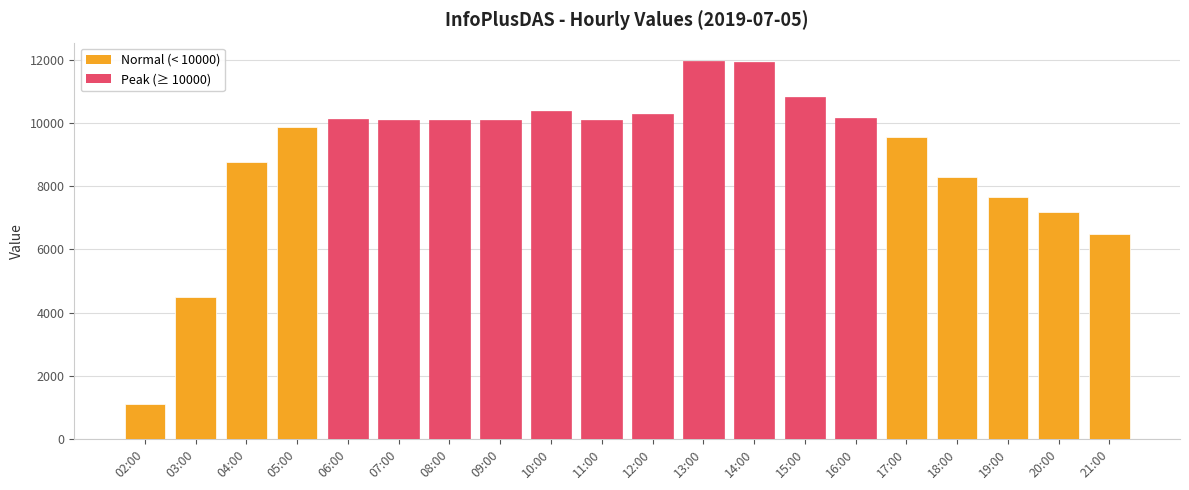

Is it true that the value at 05:00 is 9866?

True